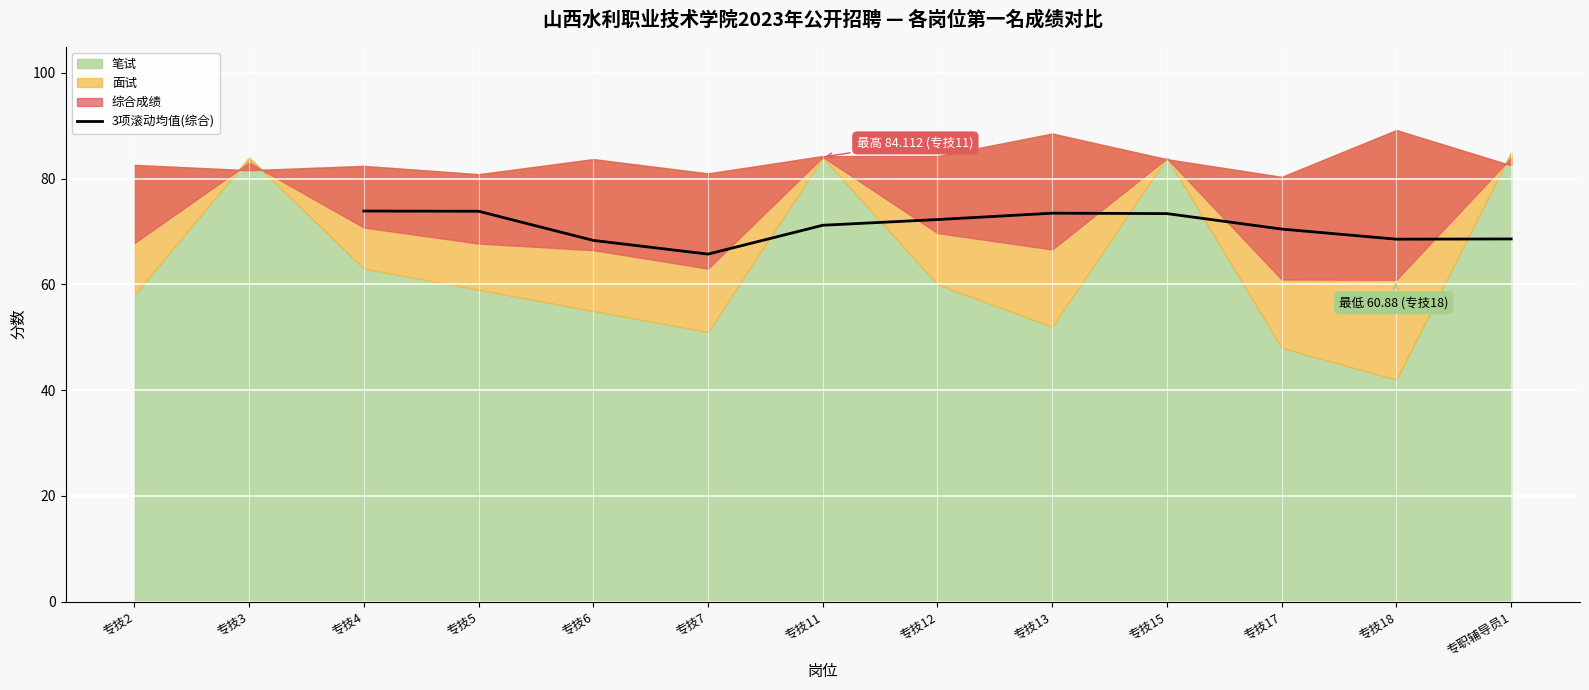

The value of 3项滚动均值(综合) at 专技12 is 72.3. True or false?

True